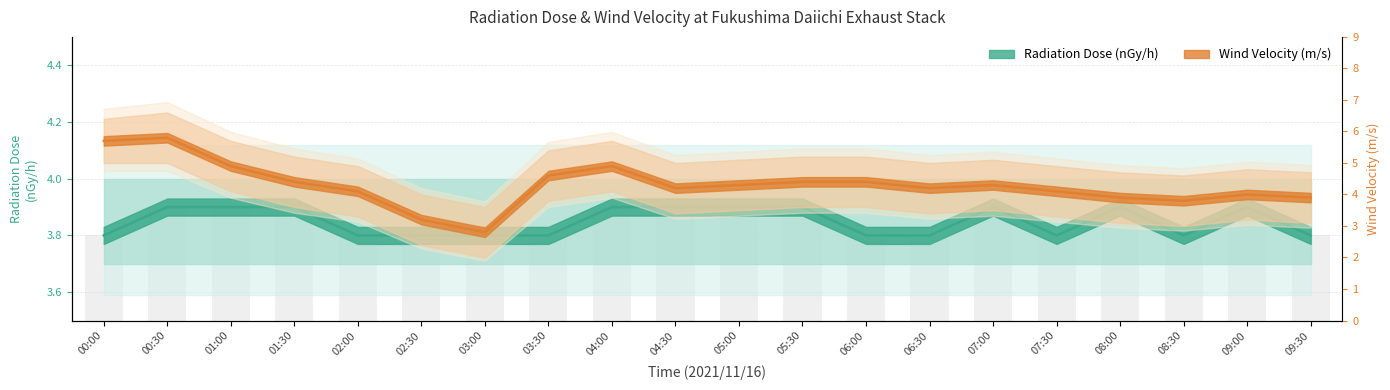

Which has a higher value, 05:00 or 00:30?

05:00